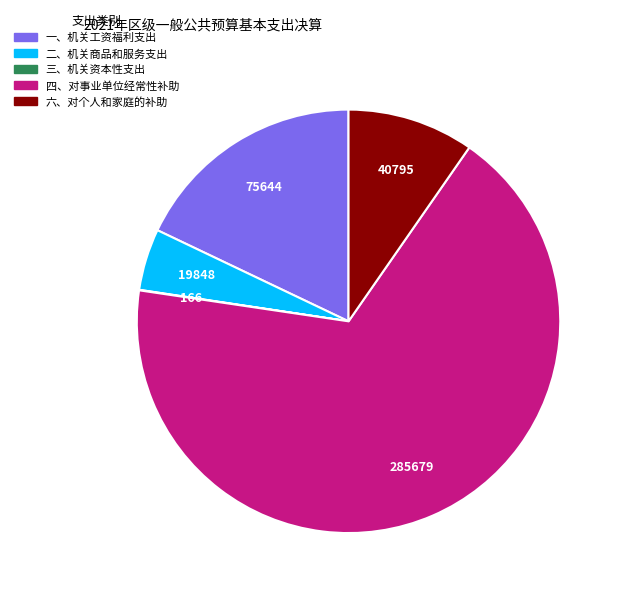

Is there a majority slice in this chart?

Yes